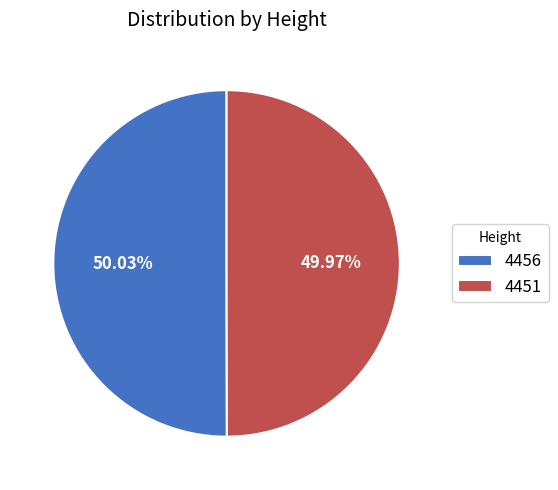

What is the ratio of the value at 4456 to the value at 4451?

1.0